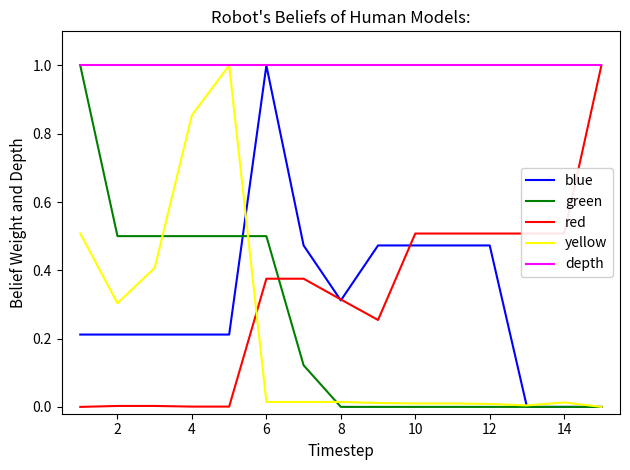

After their last crossing, which series has the higher values: red or yellow?

red